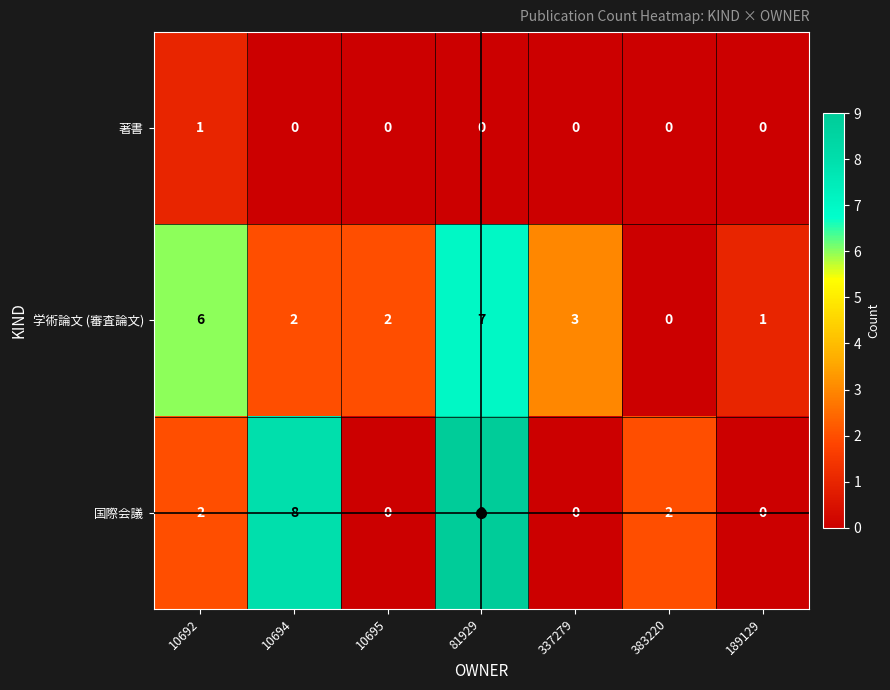

Is it true that 学術論文 (審査論文) equals 2 at 10694?

True